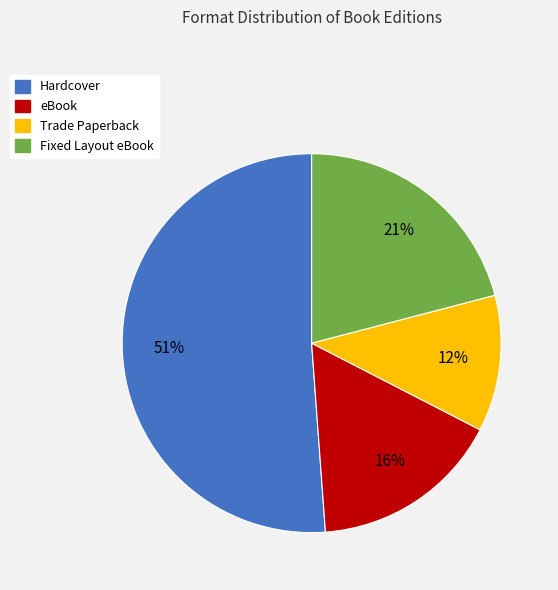

Do Fixed Layout eBook and Hardcover together represent more than half of the pie?

Yes